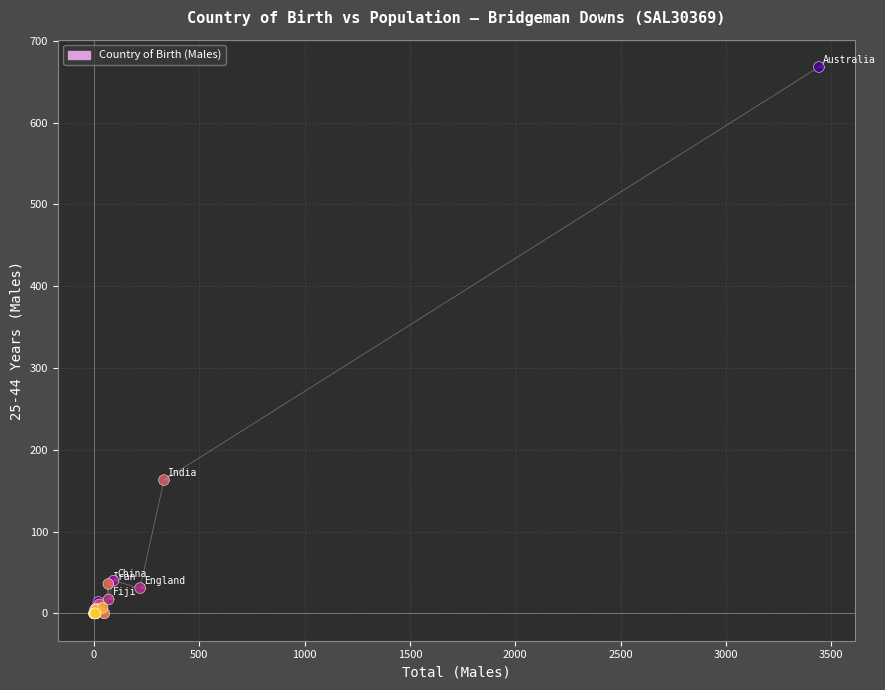

What Y value in the scatter plot is closest to 334?

163